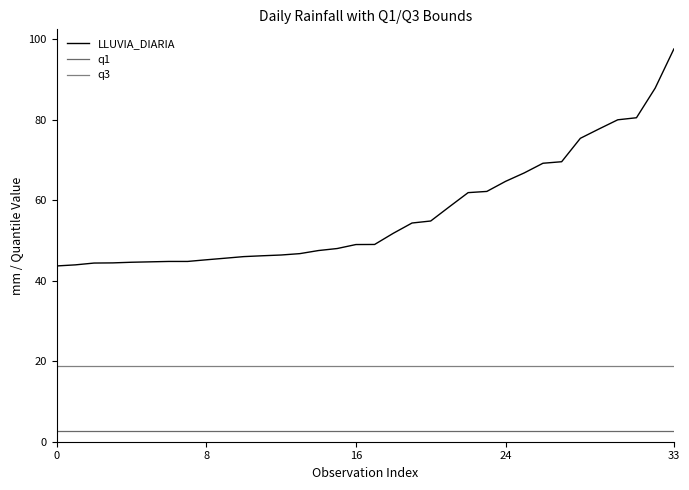

Where is LLUVIA_DIARIA nearest to the value 70?

27